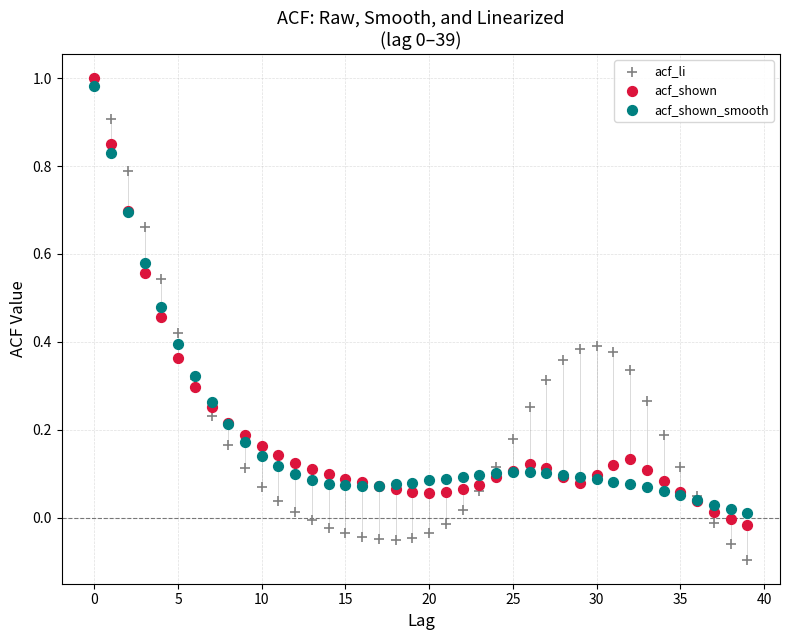

Which series contains the lowest Y value?

acf_li